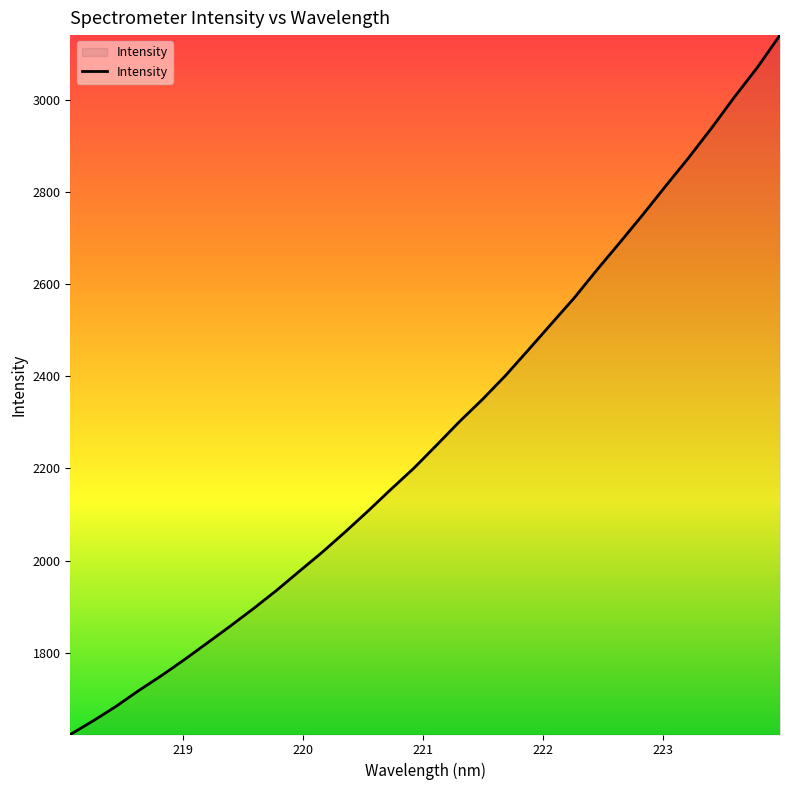

What is the average value?

2281.5